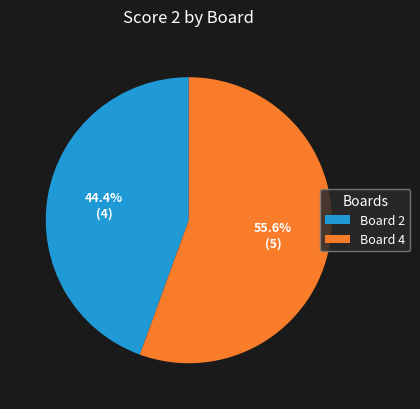

Between Board 4 and Board 2, which is larger?

Board 4